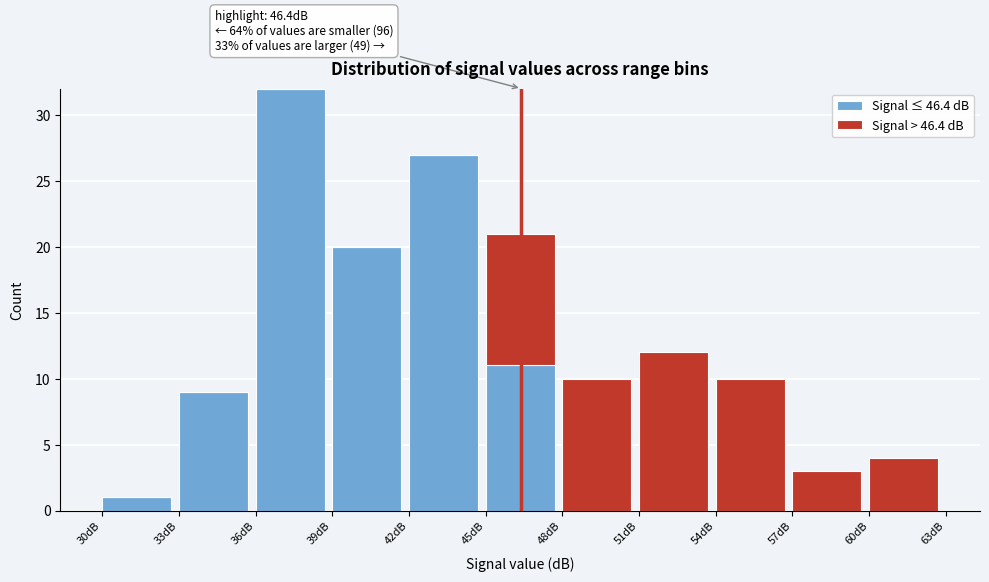

Reading left to right, list the values for the Signal ≤ 46.4 dB series.

30dB=1	33dB=9	36dB=32	39dB=20	42dB=27	45dB=11	48dB=0	51dB=0	54dB=0	57dB=0	60dB=0